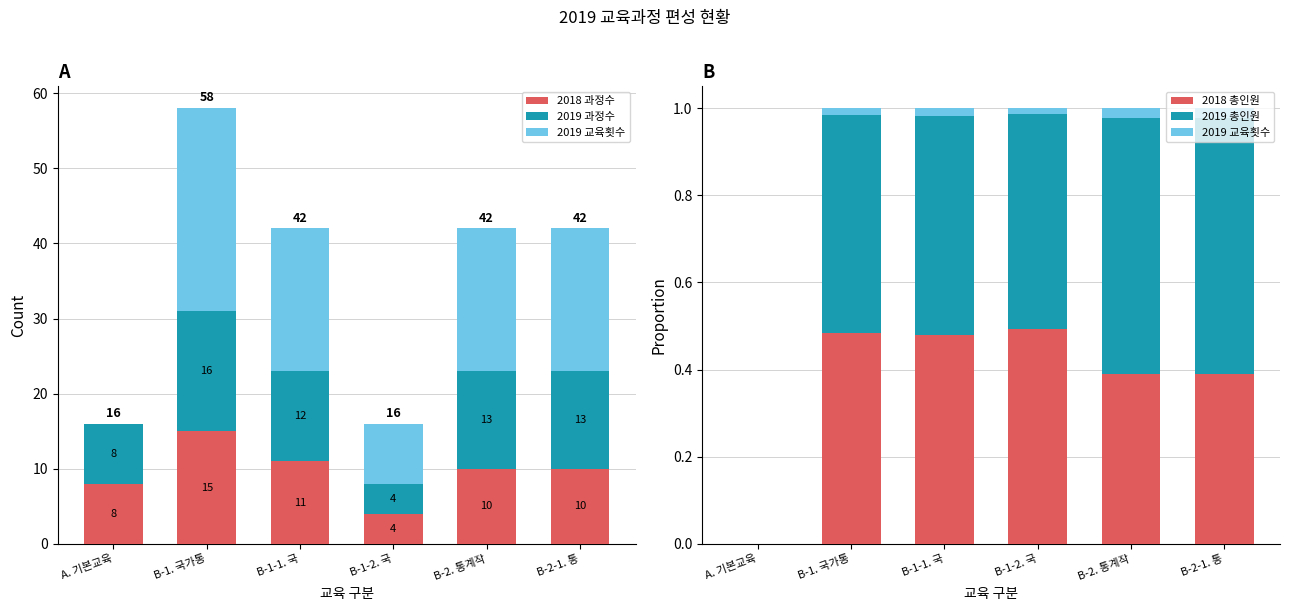

Reading left to right, list all the values displayed in this chart.

2018 과정수: A. 기본교육=8.0	B-1. 국가통=15.0	B-1-1. 국=11.0	B-1-2. 국=4.0	B-2. 통계작=10.0	B-2-1. 통=10.0
2019 과정수: A. 기본교육=8.0	B-1. 국가통=16.0	B-1-1. 국=12.0	B-1-2. 국=4.0	B-2. 통계작=13.0	B-2-1. 통=13.0
2019 교육횟수: A. 기본교육=0.0	B-1. 국가통=0.0	B-1-1. 국=0.0	B-1-2. 국=0.0	B-2. 통계작=0.0	B-2-1. 통=0.0
2018 총인원: A. 기본교육=0.0	B-1. 국가통=0.5	B-1-1. 국=0.5	B-1-2. 국=0.5	B-2. 통계작=0.4	B-2-1. 통=0.4
2019 총인원: A. 기본교육=0.0	B-1. 국가통=0.5	B-1-1. 국=0.5	B-1-2. 국=0.5	B-2. 통계작=0.6	B-2-1. 통=0.6